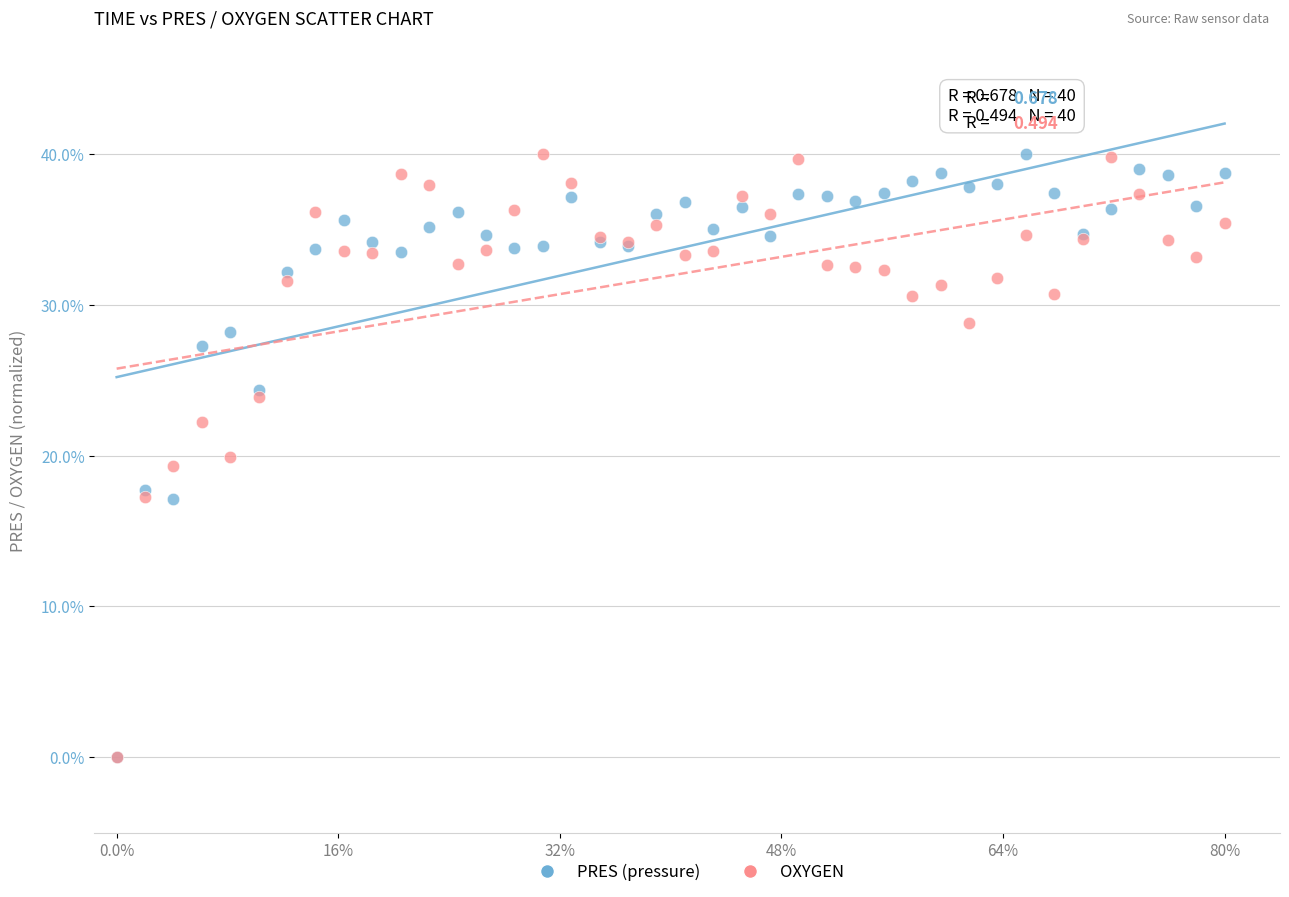

What are all the series names shown in the legend?

PRES (pressure), OXYGEN